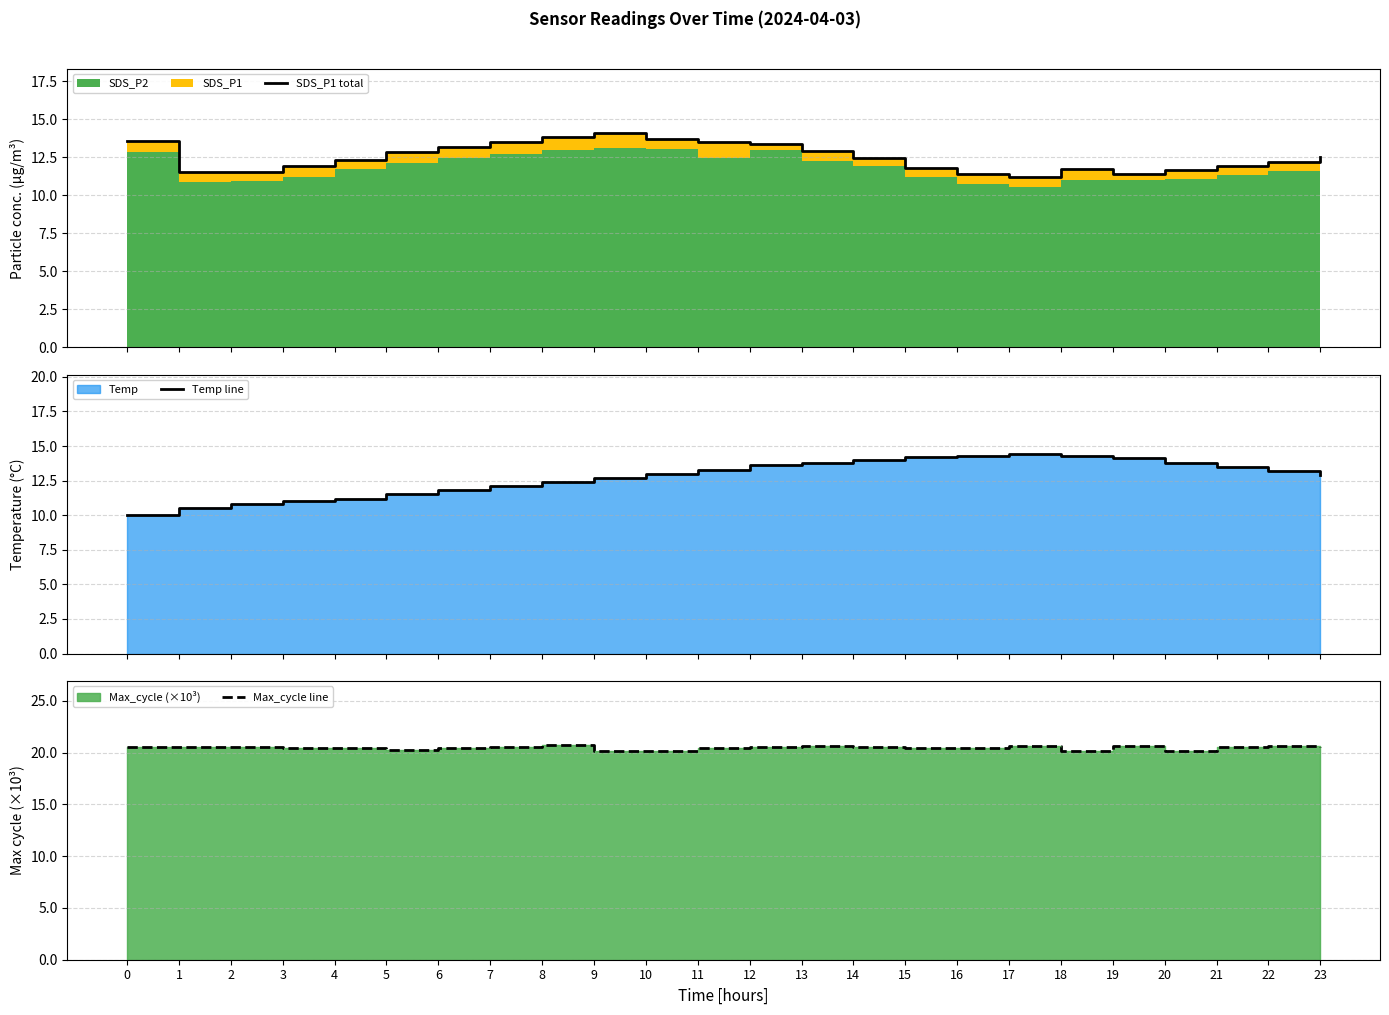

What is the maximum value shown in the chart?

20.7